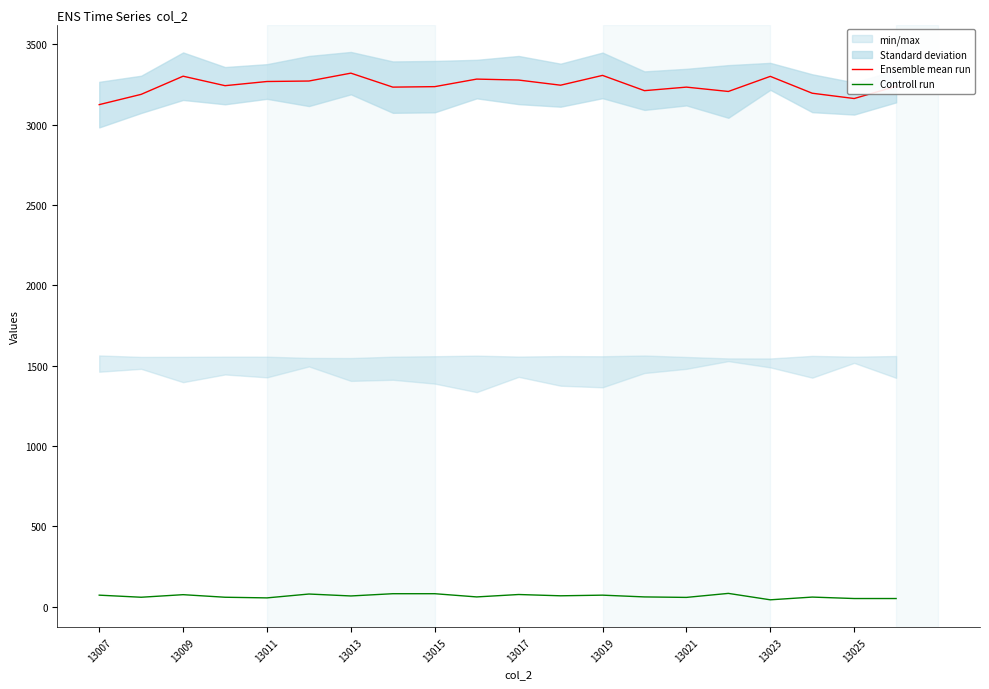

True or false: Controll run has a value of 67 at 11.

True